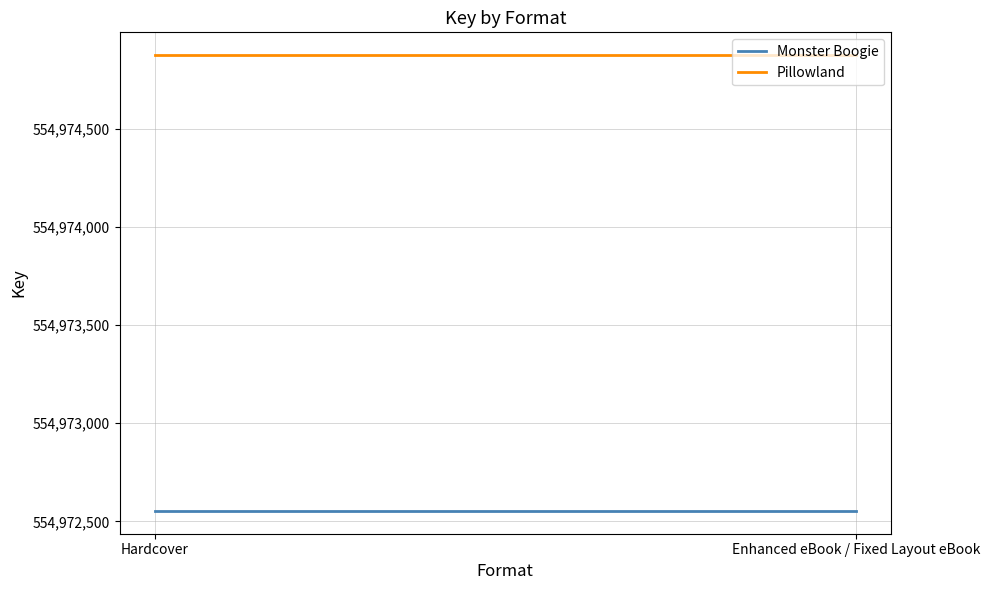

Is it true that Monster Boogie equals 554972553 at Enhanced eBook / Fixed Layout eBook?

True